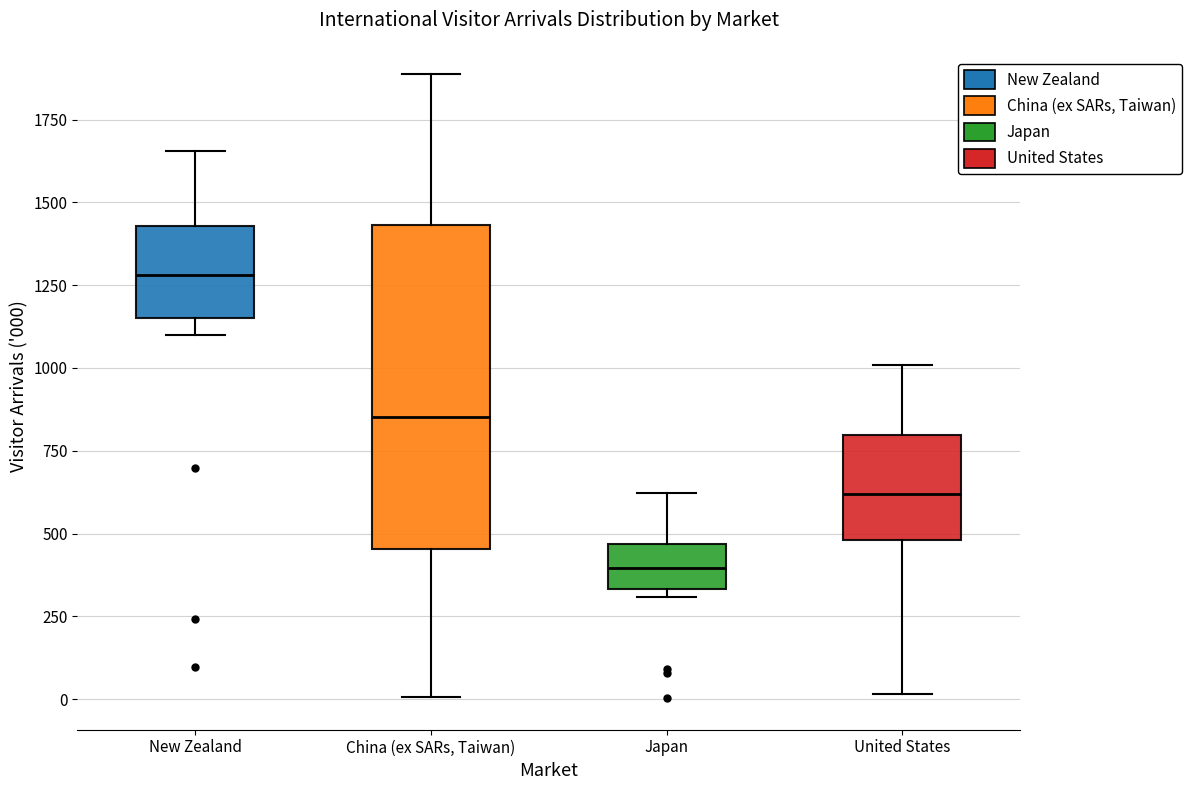

Reading left to right, transcribe this box plot: for each box, give where its median line is, the range the box spans, and where its two whiskers end, as read against the y-axis. The values are not printed on the chart, so give them approximately, as read against the axis.

New Zealand: median 1300, box 1150 to 1450, whiskers 1100 to 1650
China (ex SARs, Taiwan): median 850, box 450 to 1450, whiskers 0 to 1900
Japan: median 400, box 350 to 450, whiskers 300 to 600
United States: median 600, box 500 to 800, whiskers 0 to 1000